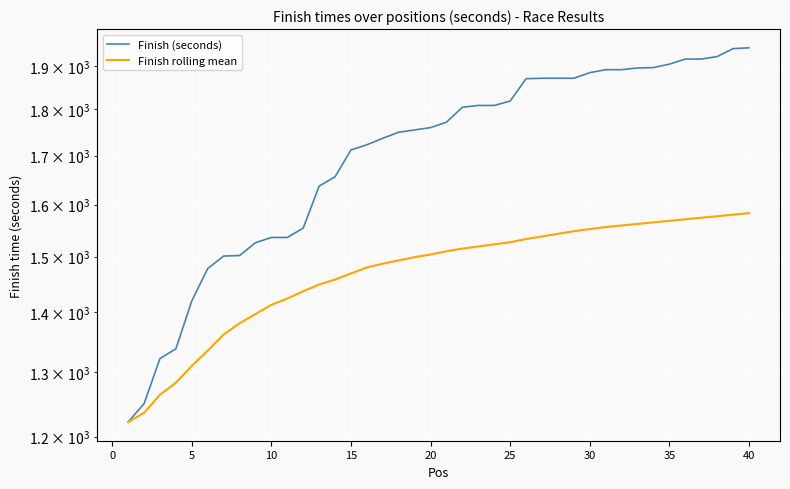

Rank the series at 5 from highest to lowest value.

Finish (seconds), Finish rolling mean